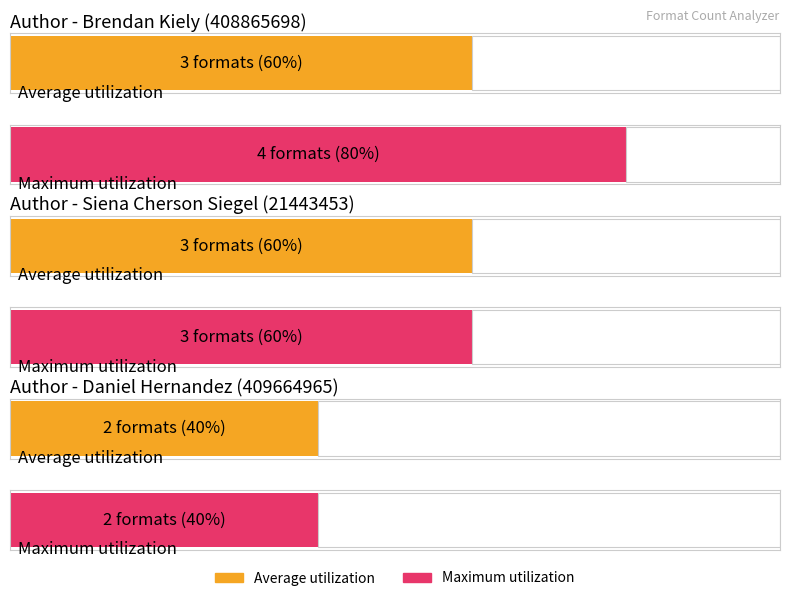

Which has a higher value, Daniel Hernandez (409664965) or Siena Cherson Siegel (21443453)?

Siena Cherson Siegel (21443453)